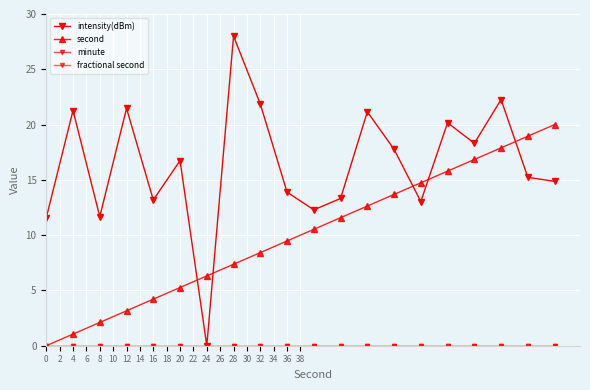

How many lines are shown in the chart?

4